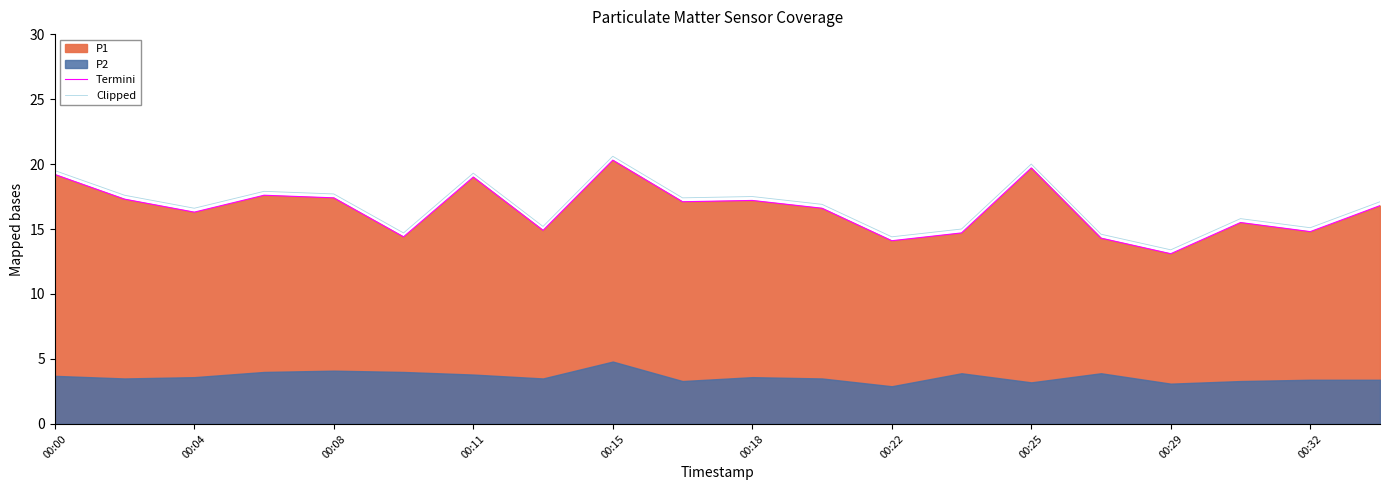

The value of Clipped at 00:25 is 31.2. True or false?

False